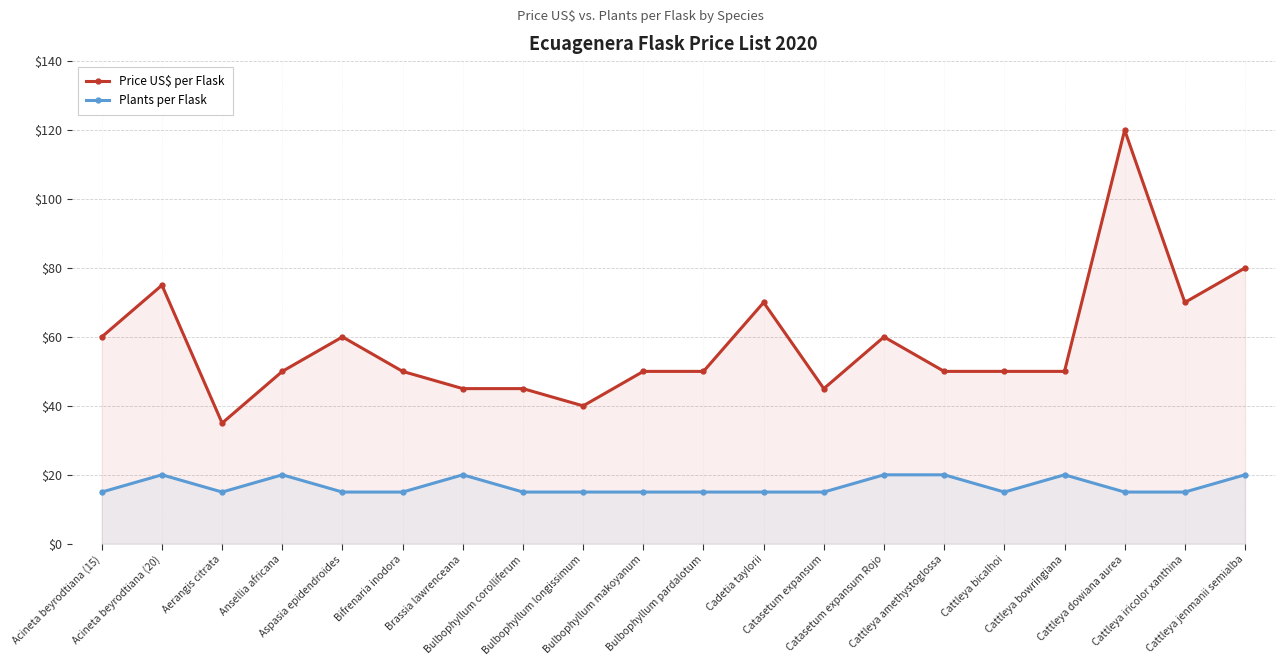

What is the smallest value displayed?

15